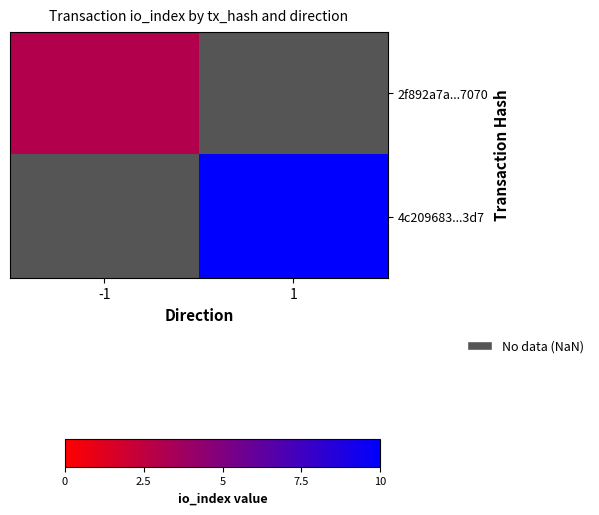

Rank the series by their maximum value, from lowest to highest.

2f892a7a...7070, 4c209683...3d7